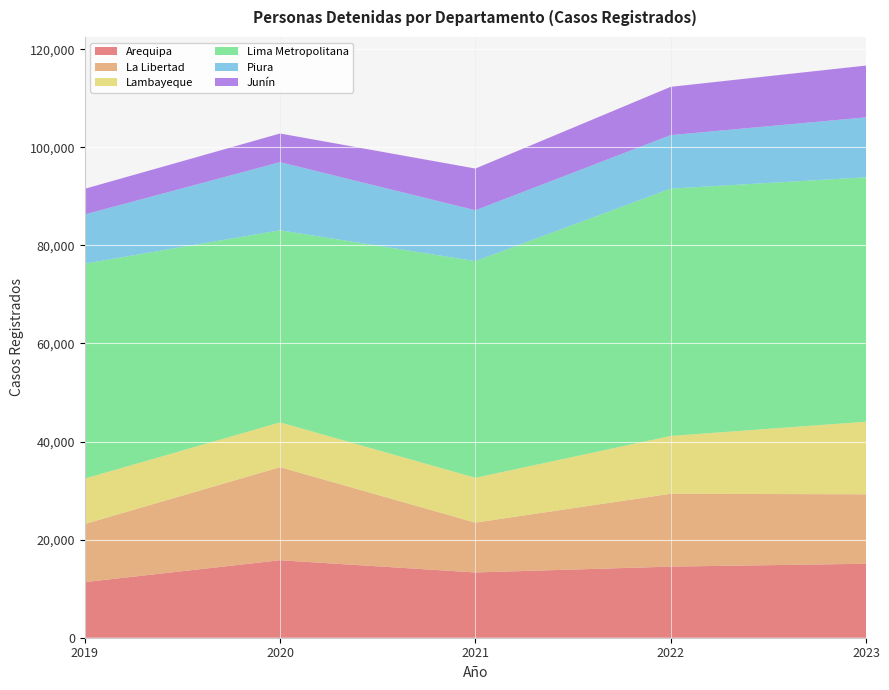

What is the total value across all series at 2023?

116669